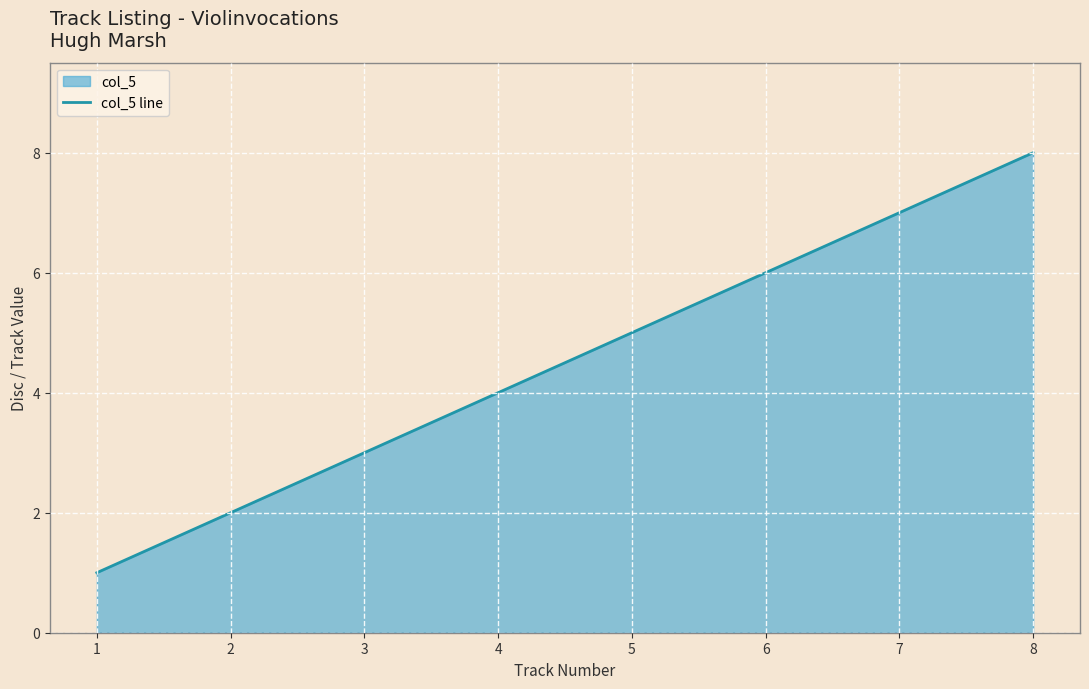

Approximately how many times larger is the value at 3 compared to 4?

0.8